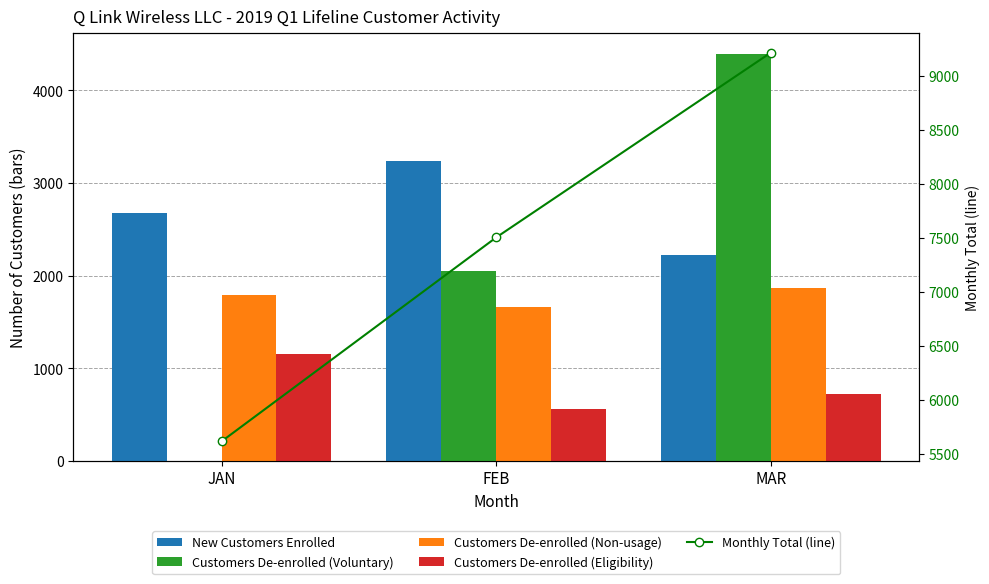

Is it true that Customers De-enrolled (Voluntary) equals 6825 at MAR?

False